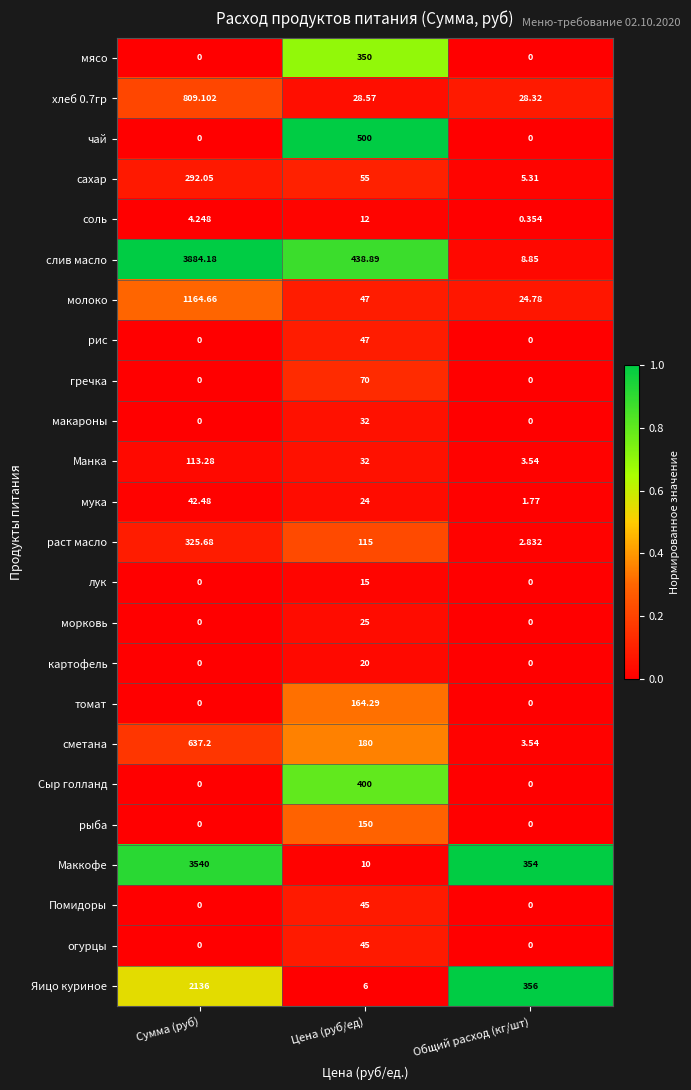

At which label is сахар closest to 148?

Цена (руб/ед)